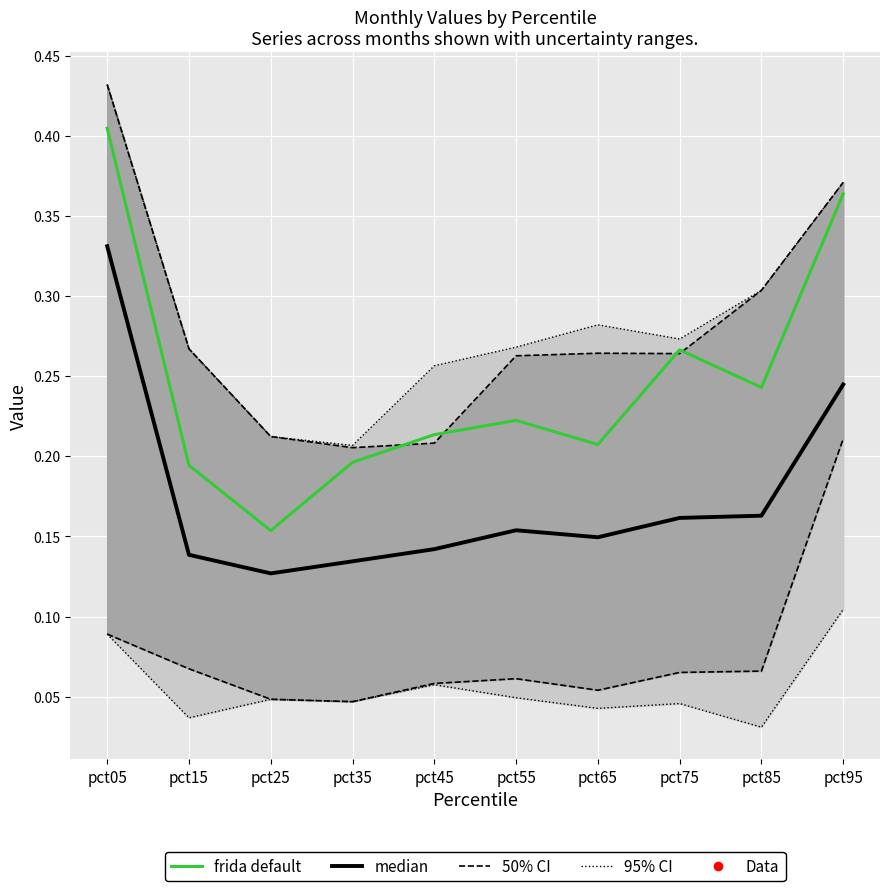

What is the approximate value of frida default at pct85?

0.2